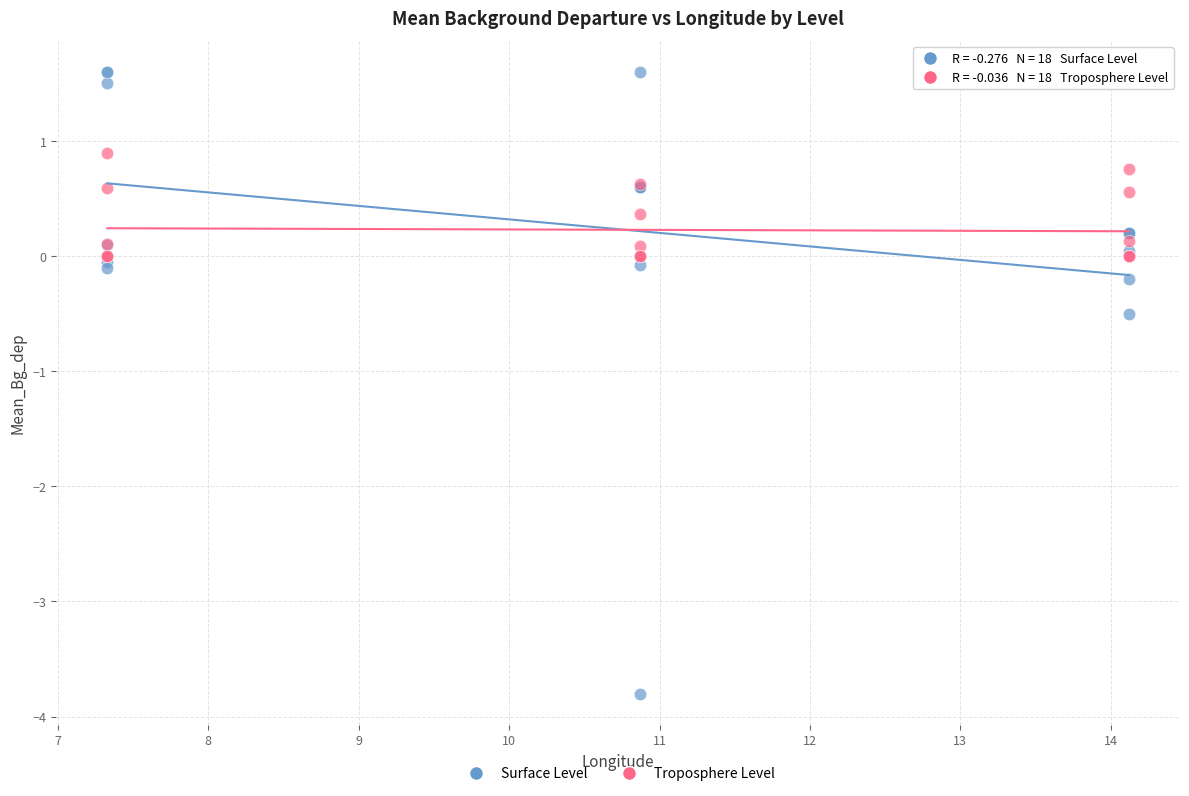

Which series has the largest Y range (max minus min)?

Surface Level